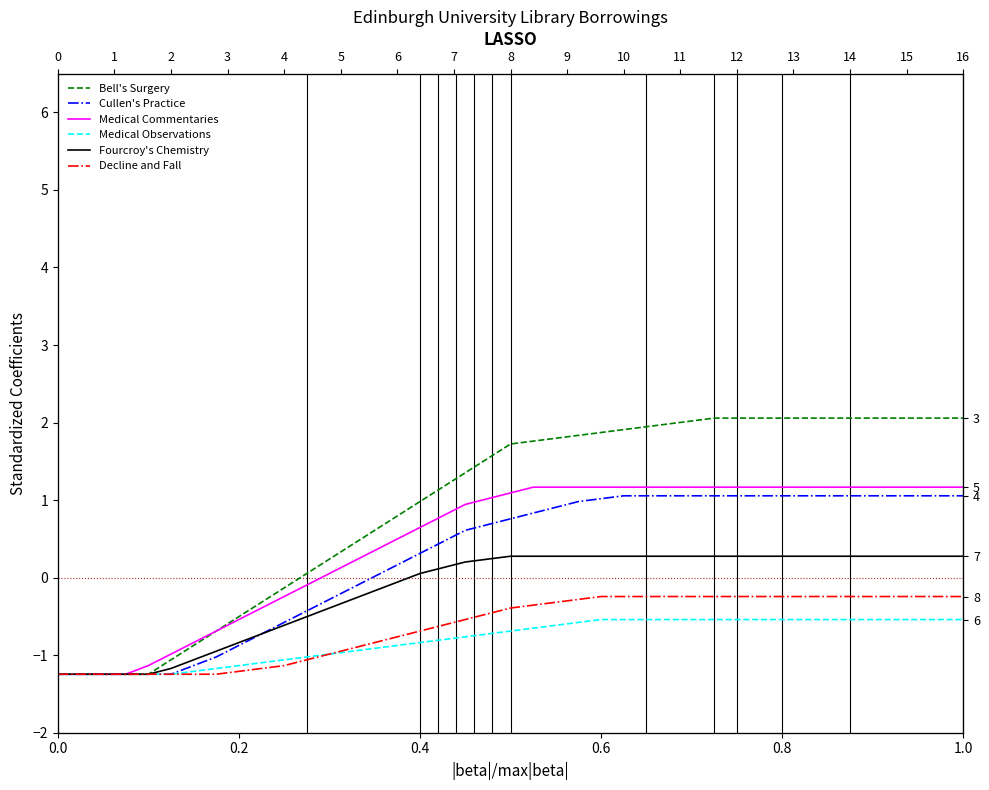

What is the sum of all Medical Commentaries values?

17.9